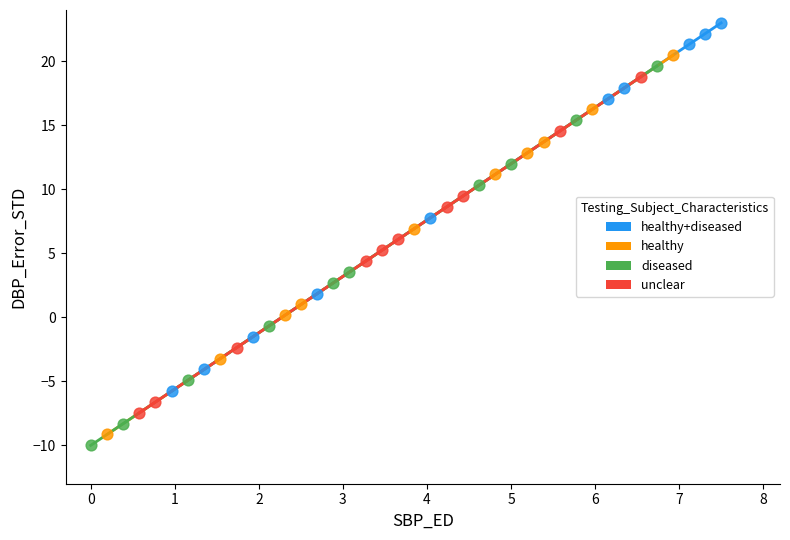

Which series reaches the maximum Y coordinate?

healthy+diseased